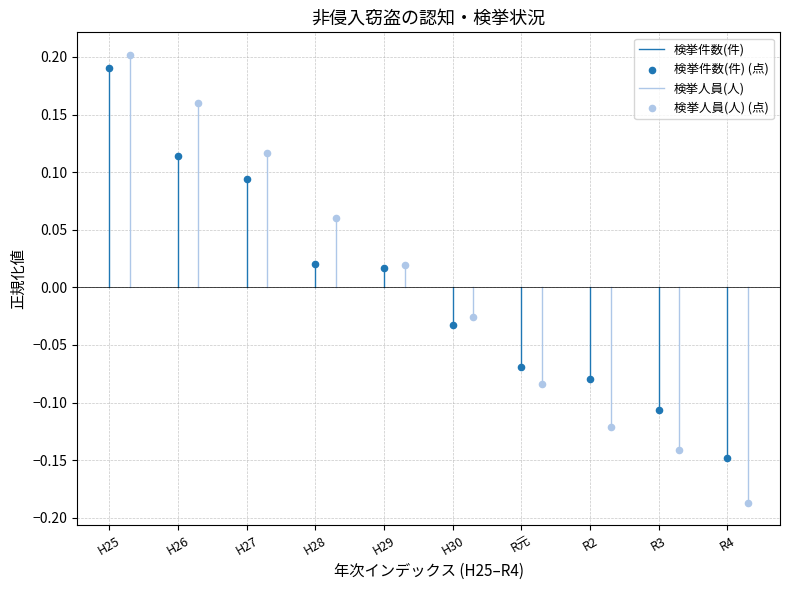

Which series has the widest spread of Y values?

検挙人員(人) (点)